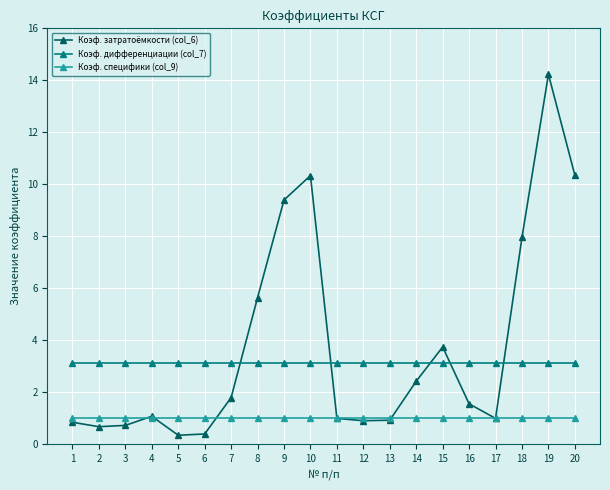

At which category does the chart reach its peak across all series?

19